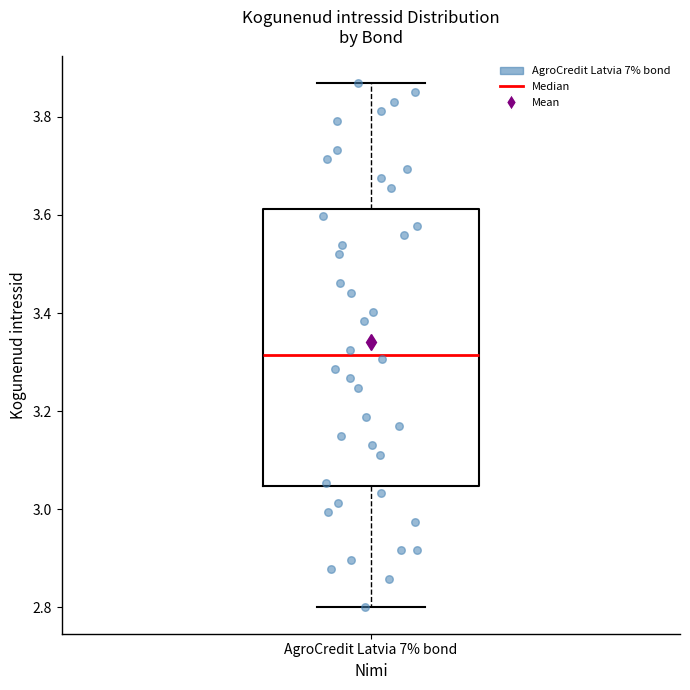

Where is the upper edge of the box for AgroCredit Latvia 7% bond on the y-axis? The values are not printed on the chart, so give them approximately, as read against the axis.

3.62